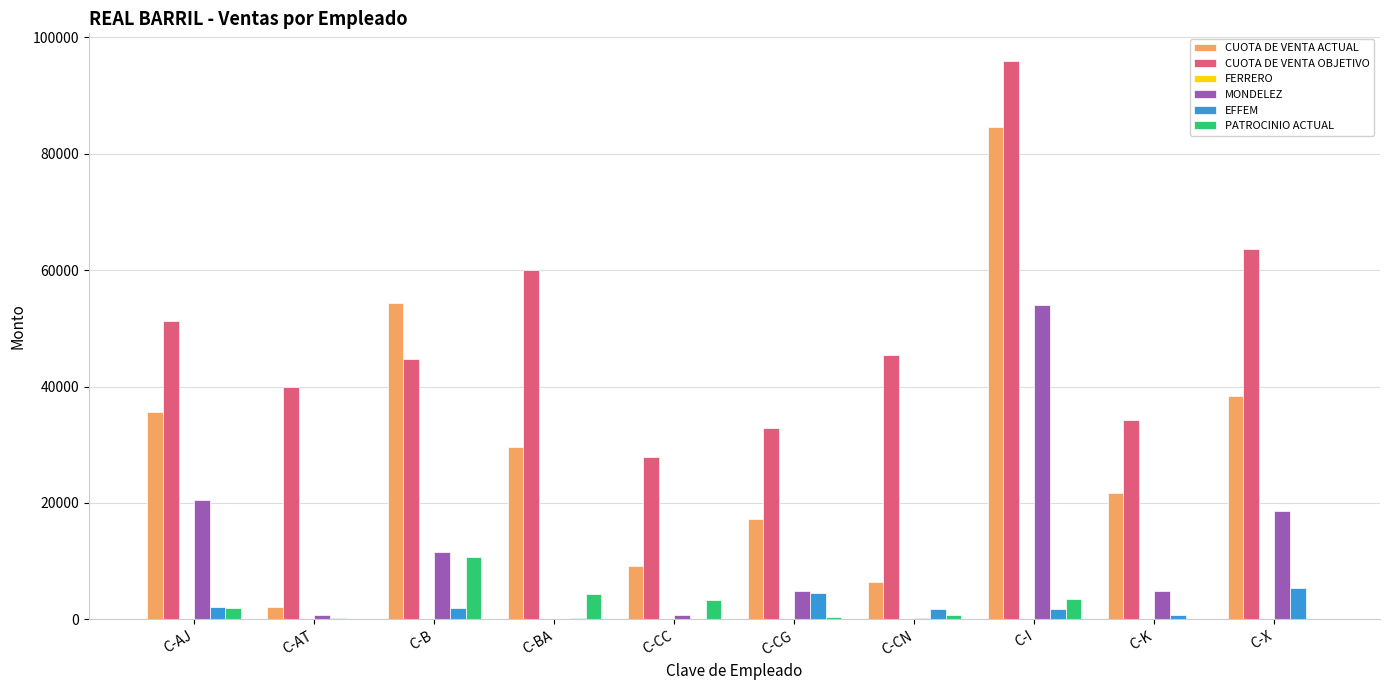

Which label corresponds to the largest value in the chart?

C-I